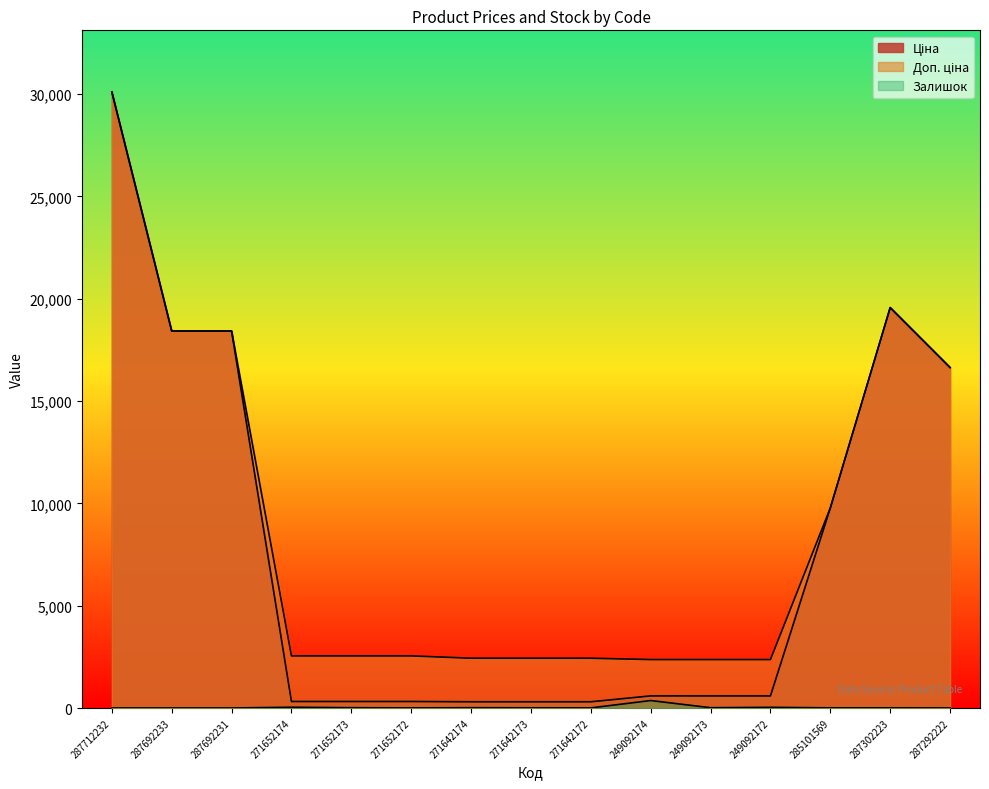

Which series has the largest total across all categories?

Доп. ціна